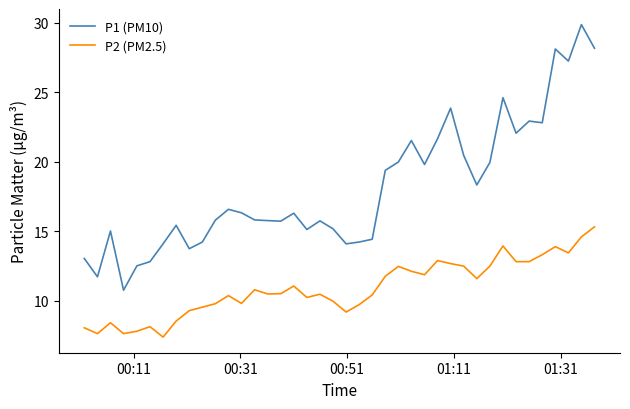

Which series has the largest total across all categories?

P1 (PM10)